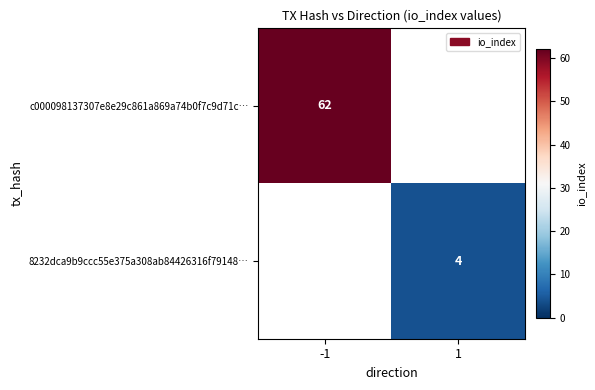

Which category has the lowest value across all series?

1